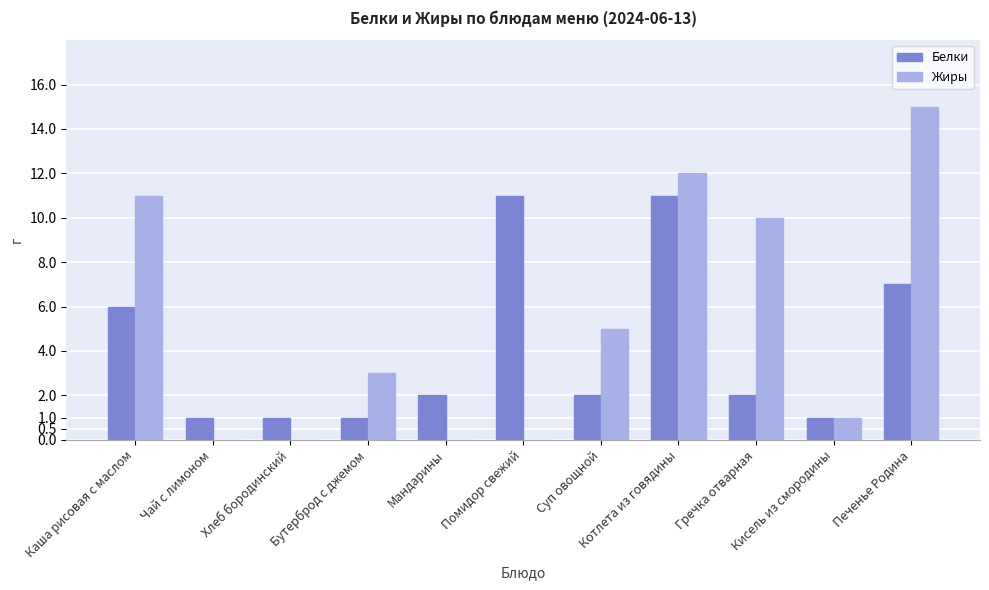

Which series has the largest total across all categories?

Жиры